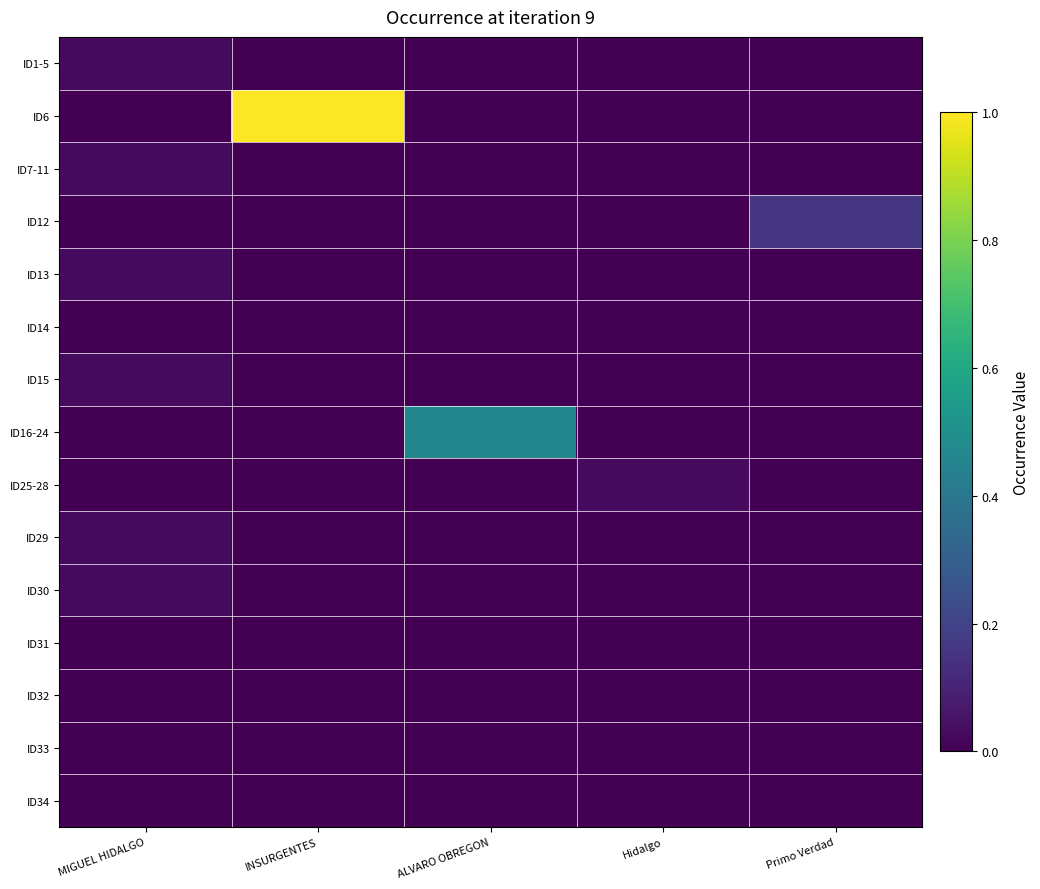

Rank the series at ALVARO OBREGON from lowest to highest value.

ID1-5, ID6, ID7-11, ID12, ID13, ID14, ID15, ID25-28, ID29, ID30, ID31, ID32, ID33, ID34, ID16-24